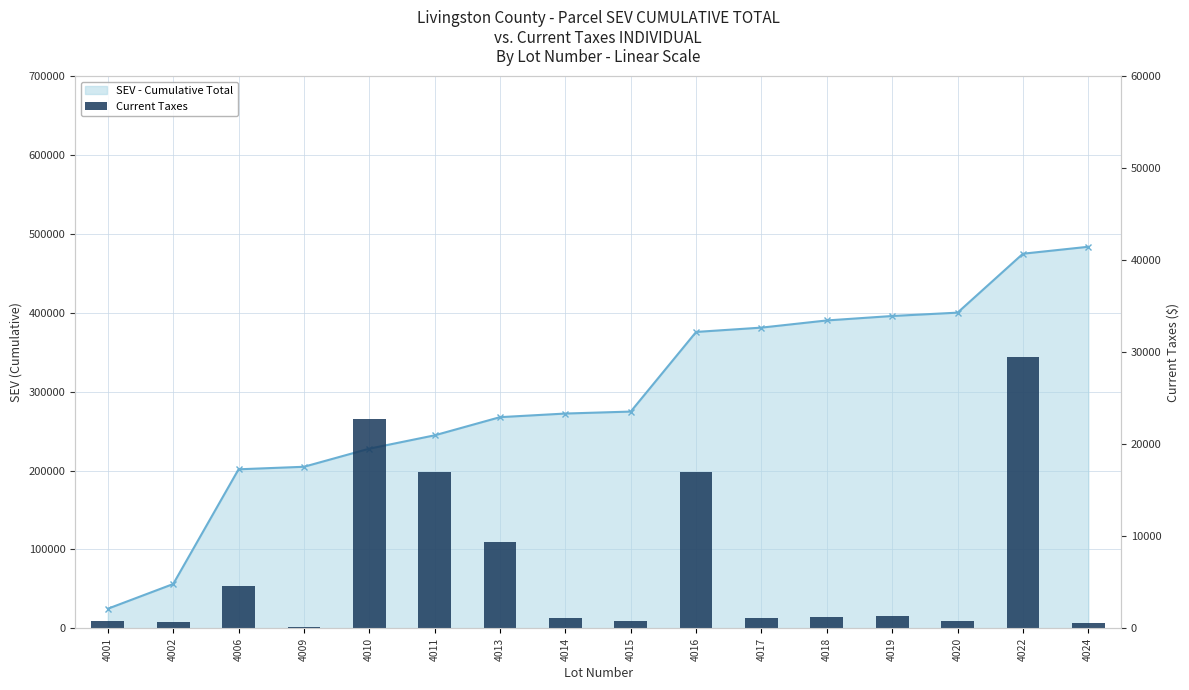

Rank the series at 4002 from lowest to highest value.

Current Taxes, SEV - Cumulative Total (line)